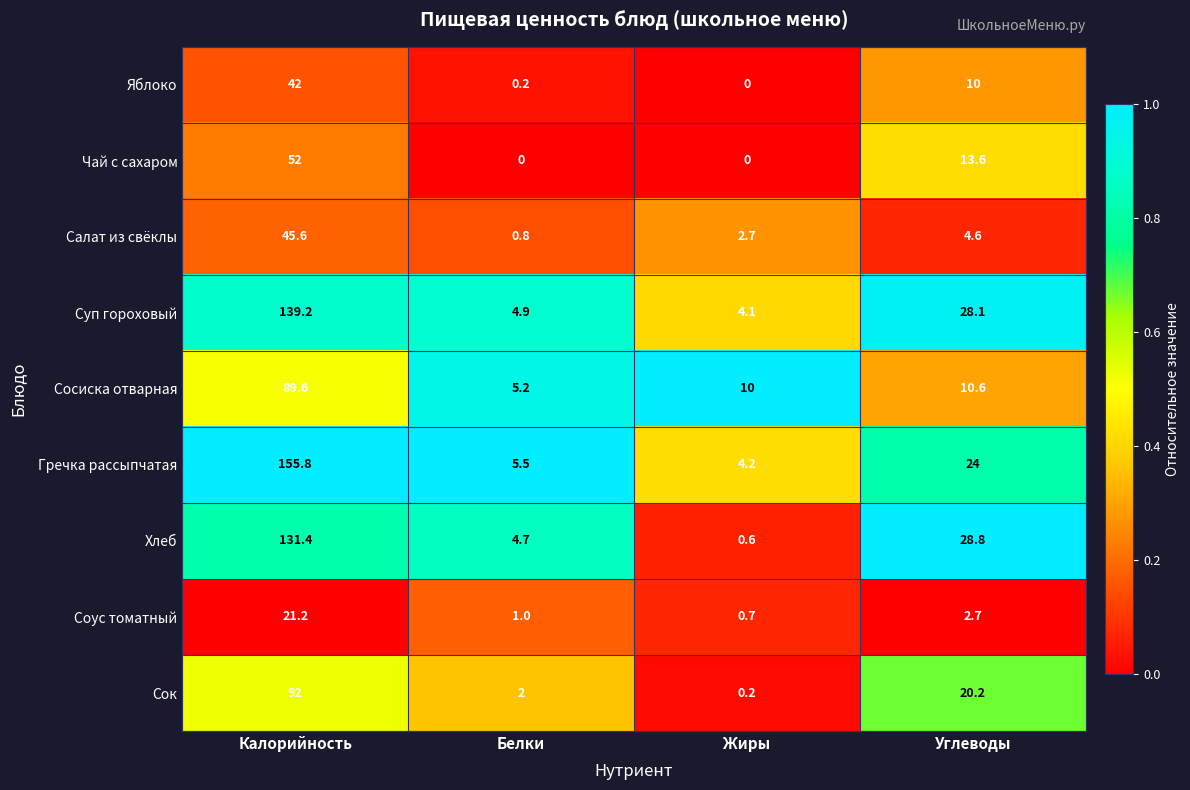

What is the difference between the highest and lowest values at Белки?

5.5